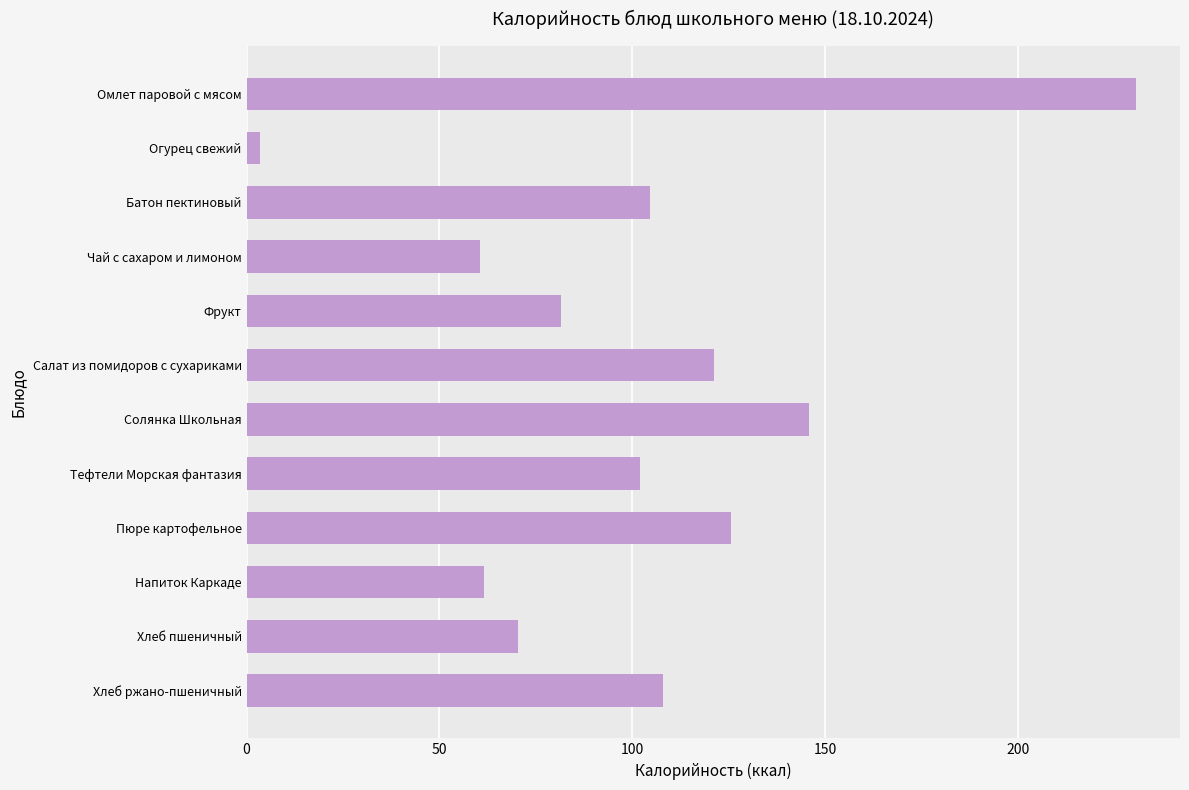

What is the label of the 8th bar from the top?

Тефтели Морская фантазия